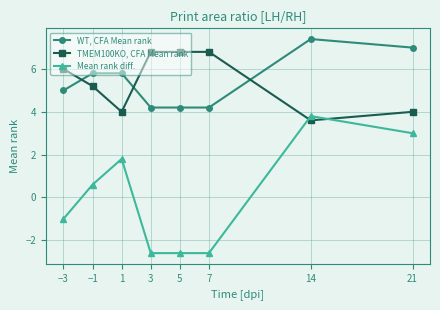

Is it true that TMEM100KO, CFA Mean rank equals 2.8 at −3?

False